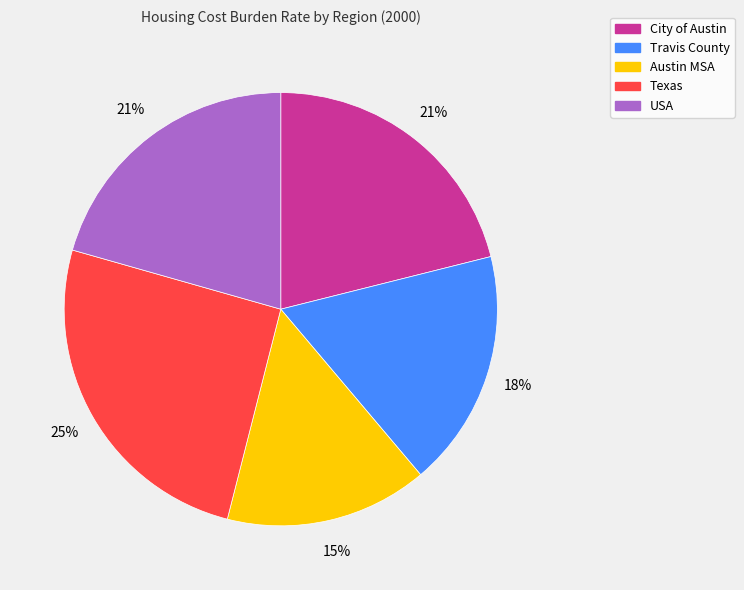

Which slice is the smallest?

Austin MSA